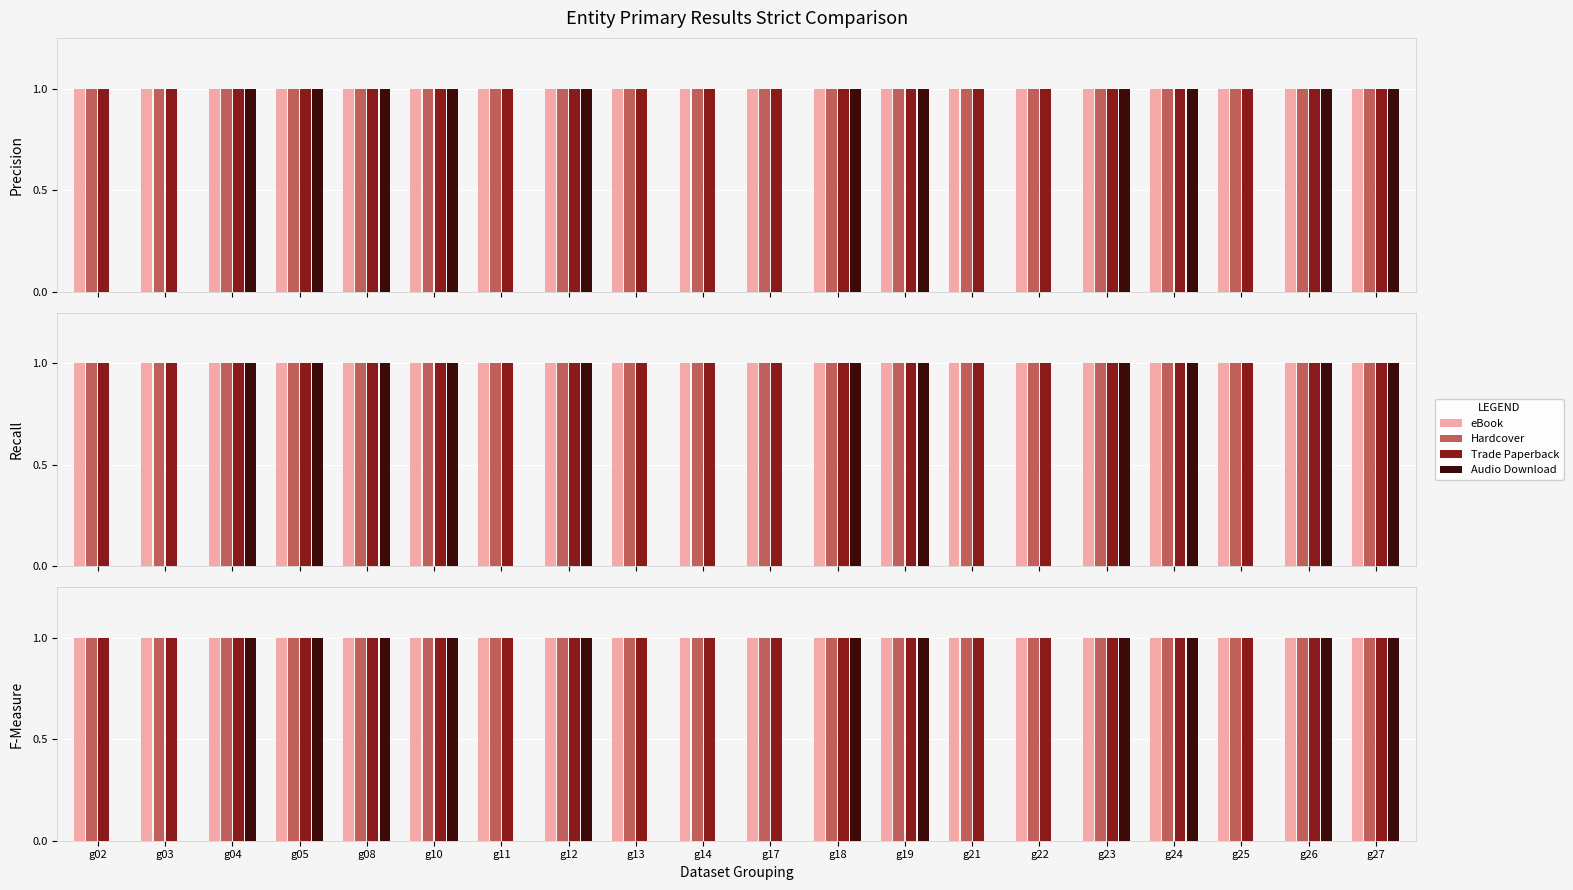

What is the sum of all Hardcover values?

20